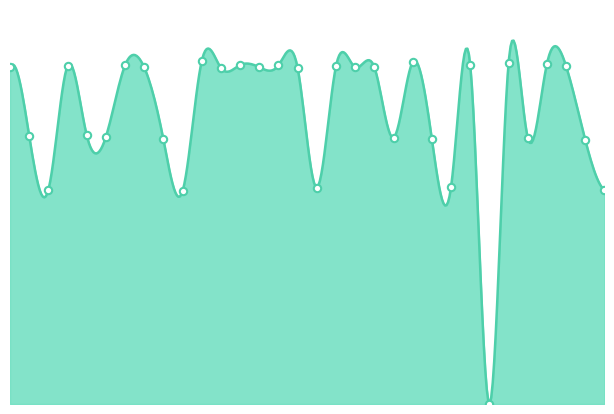

What is the change in value from 15 to 25?

+0.1